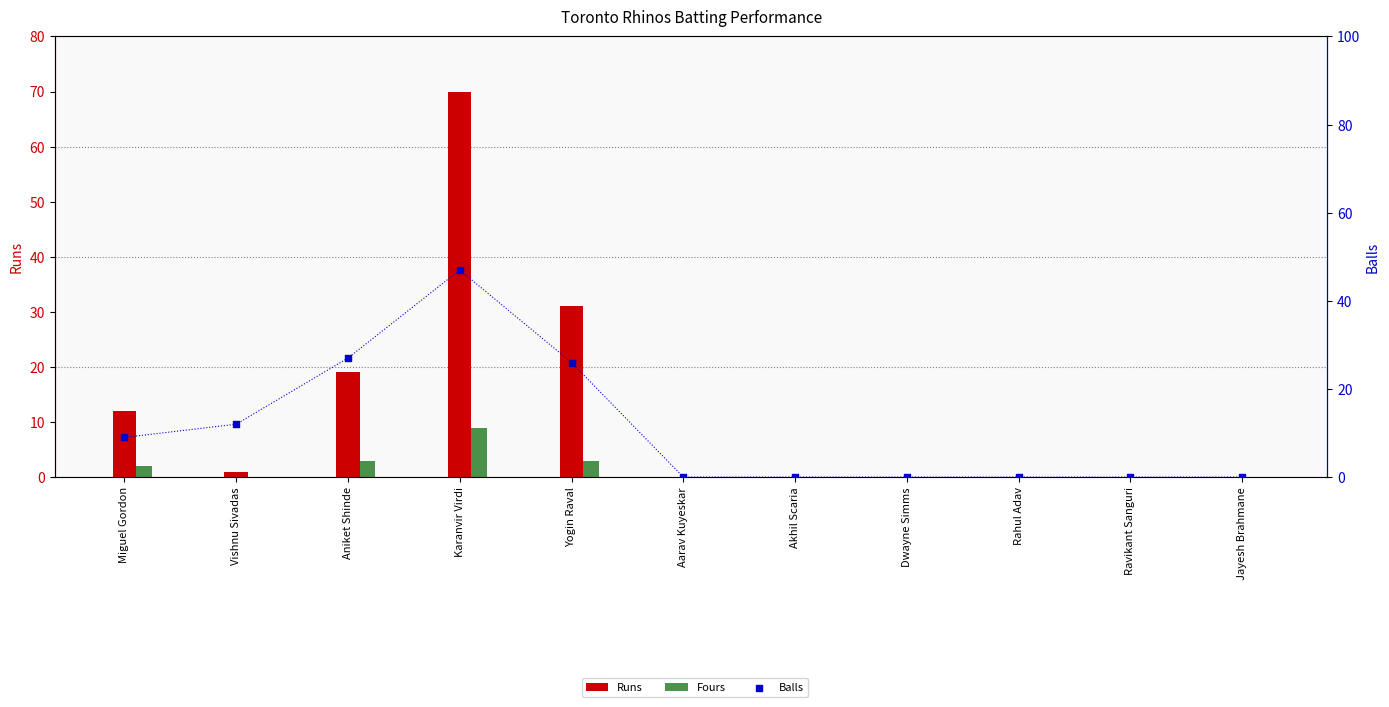

Is the value of Fours at Aniket Shinde greater than the value of Balls at Ravikant Sanguri?

Yes